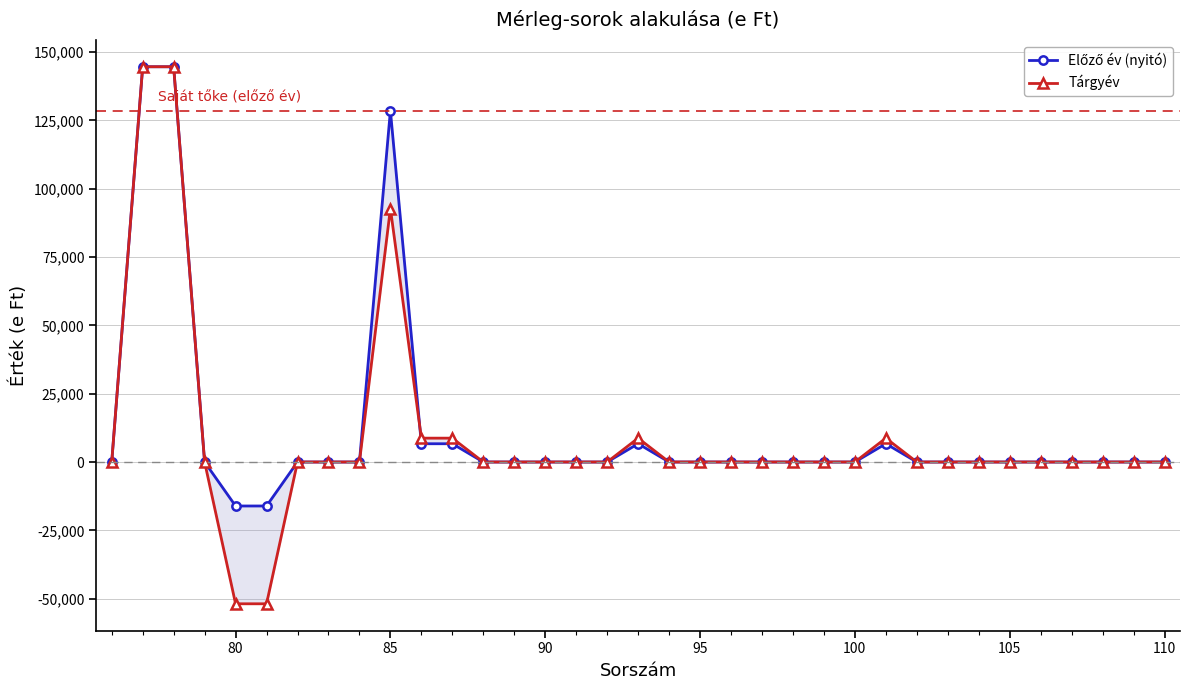

How many negative values does the Előző év (nyitó) series have?

2